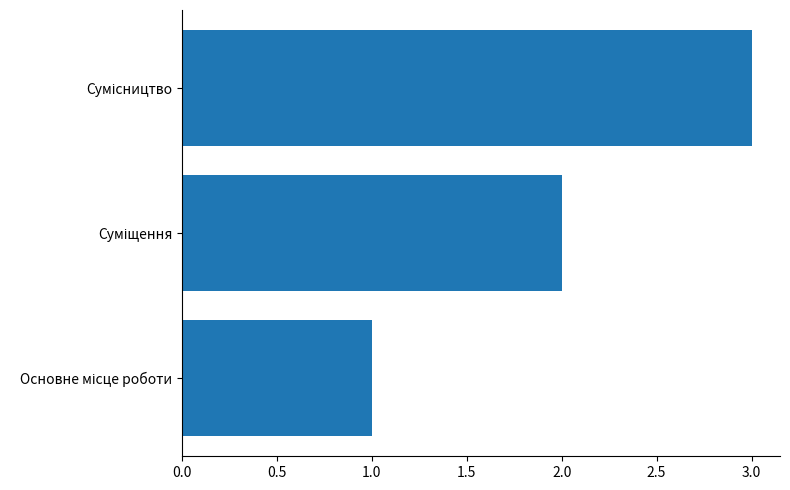

What is the greatest value displayed?

3